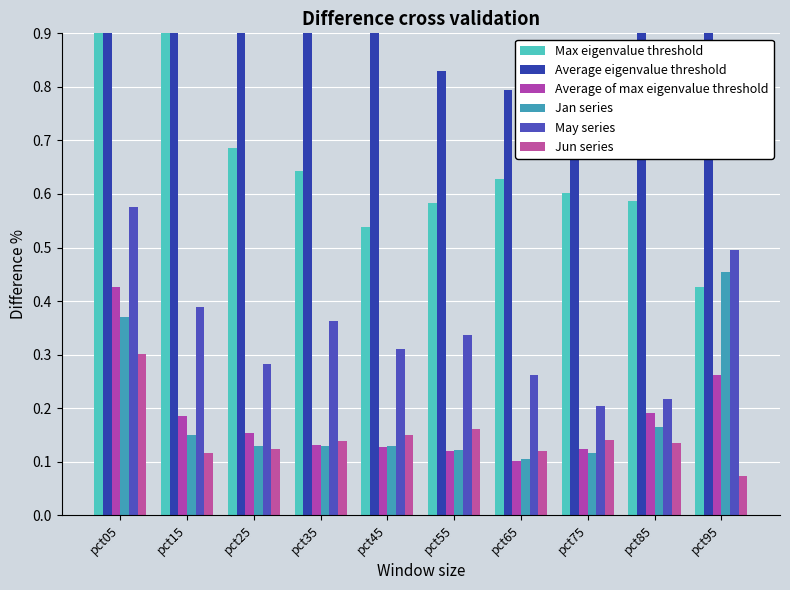

What is the difference between the second highest and minimum values in the Jun series series?

0.1